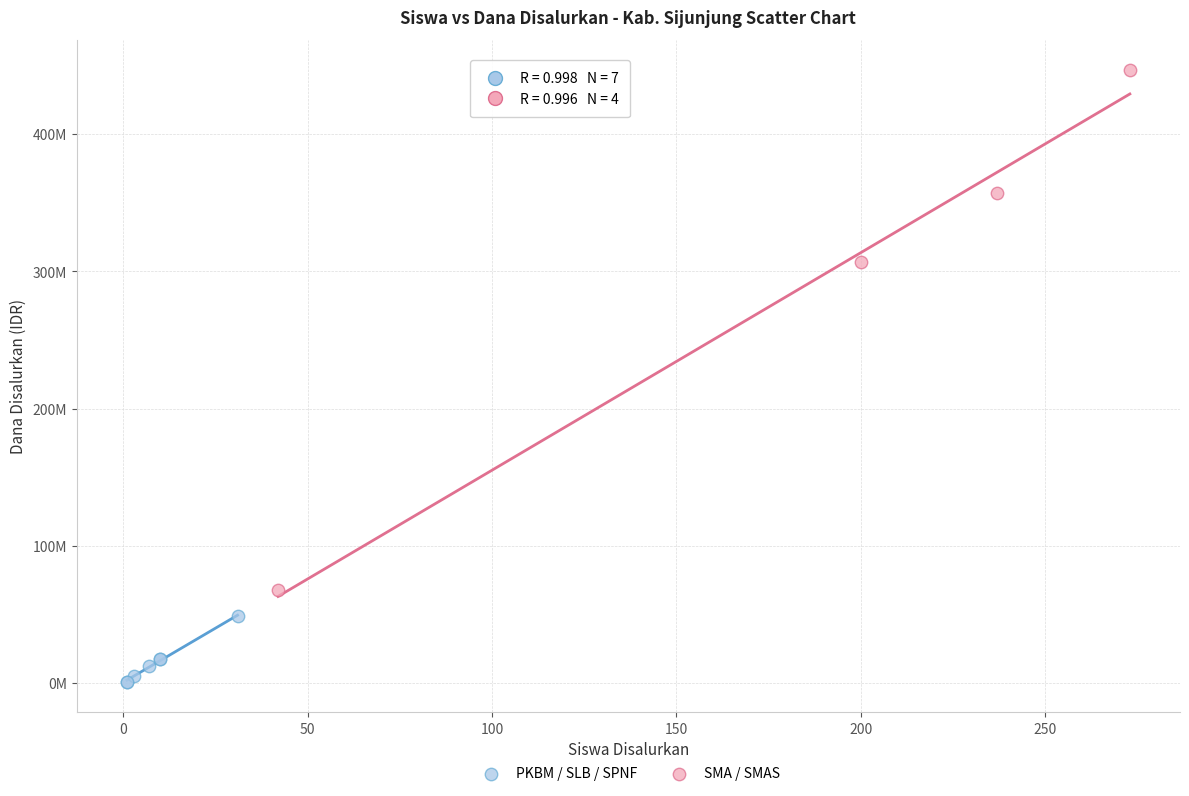

Which series contains the highest Y value?

SMA / SMAS